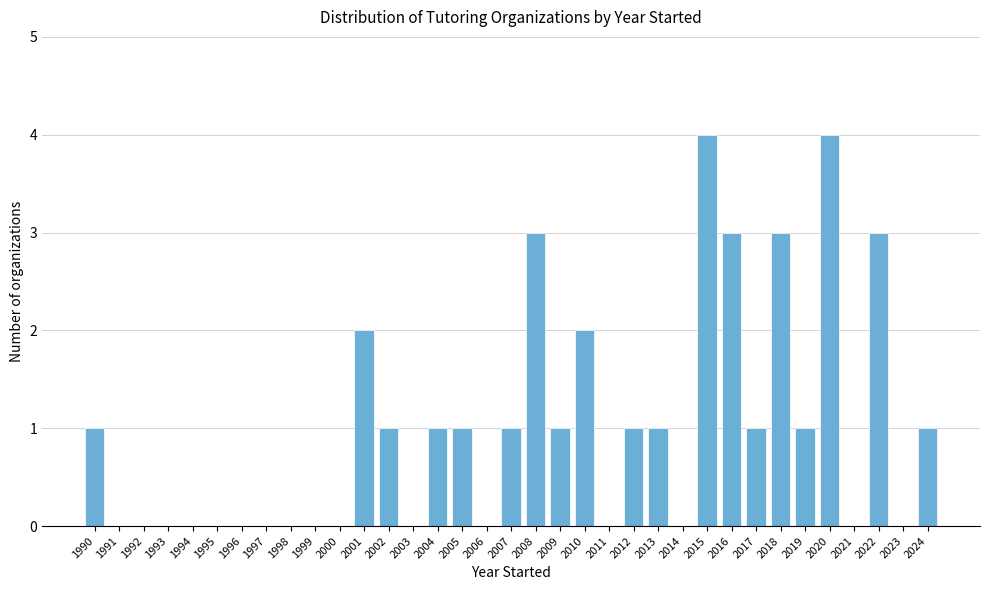

Is it true that the value at 2012 is 2?

False